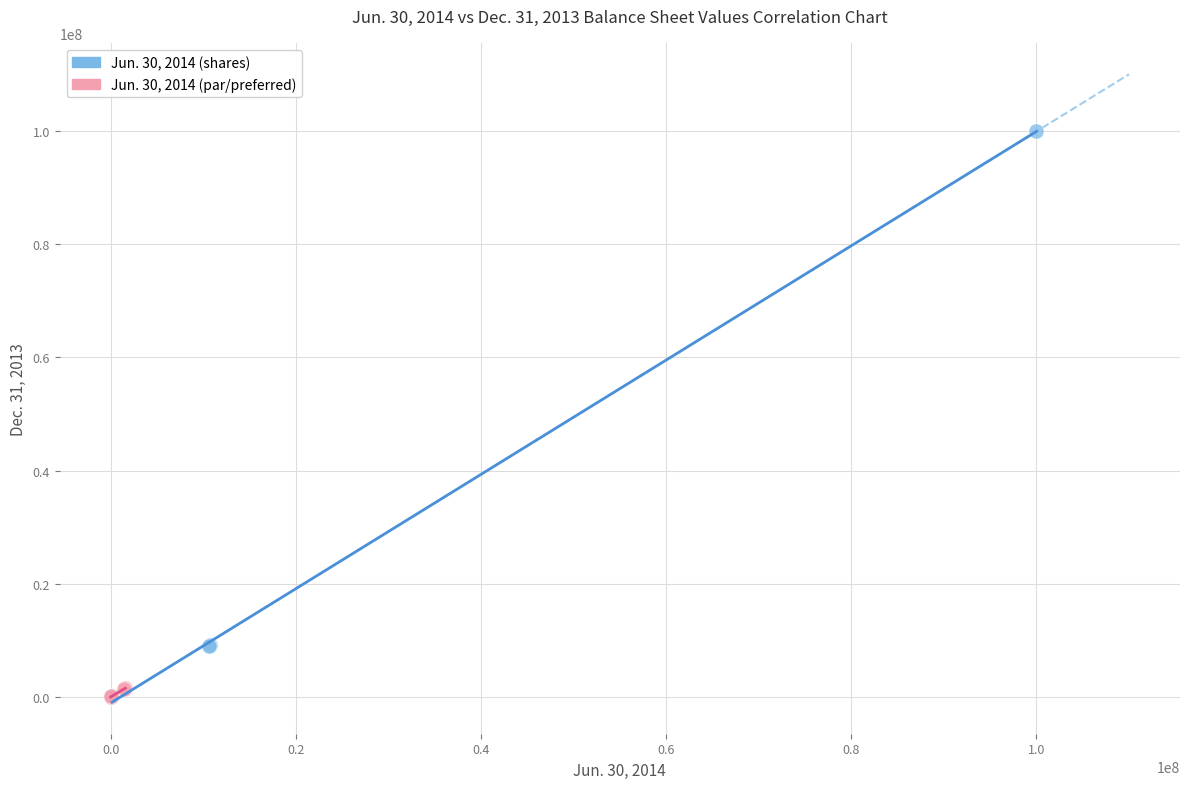

Which series has the largest Y range (max minus min)?

Jun. 30, 2014 (shares)